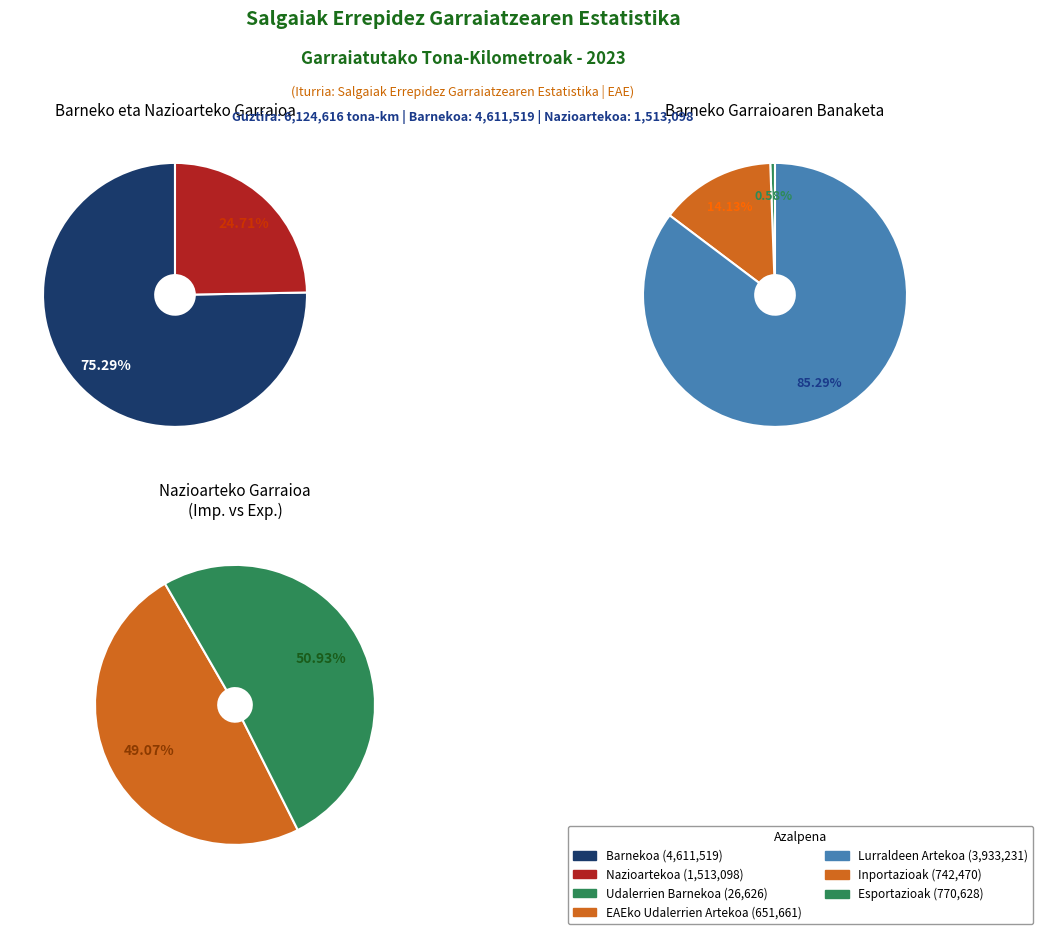

To the nearest percent, what portion does BARNEKOA represent?

75%